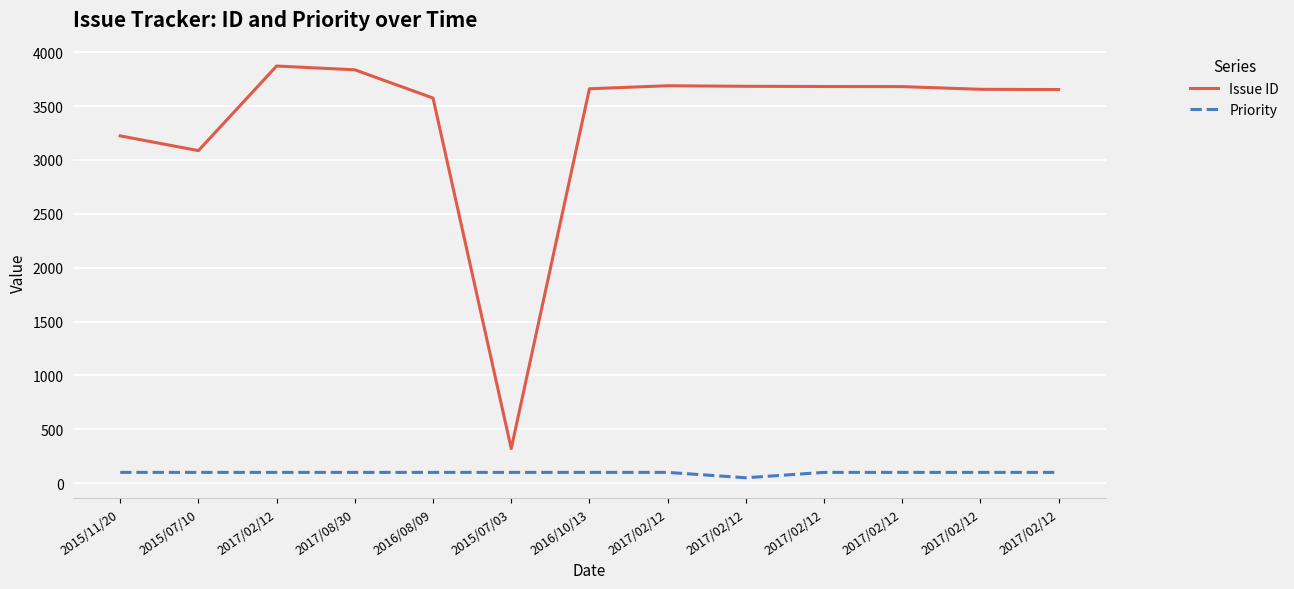

At which label is Priority closest to 75?

2015/11/20